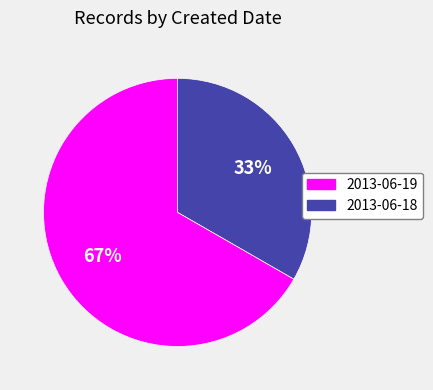

Does any single category account for the majority?

Yes